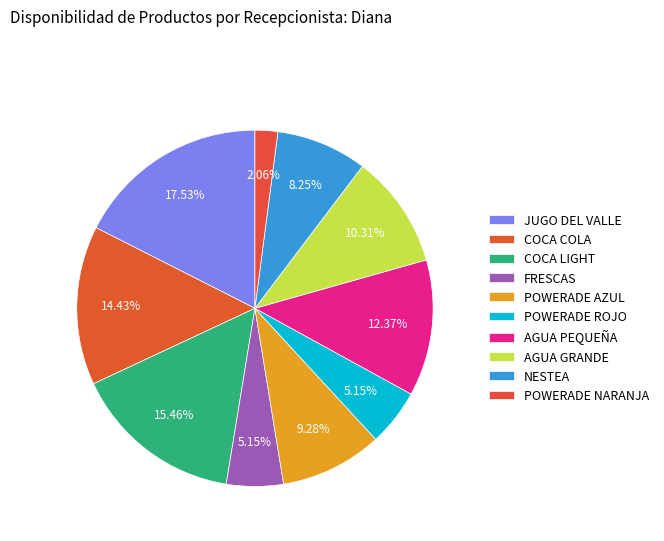

How many segments does this pie chart have?

10